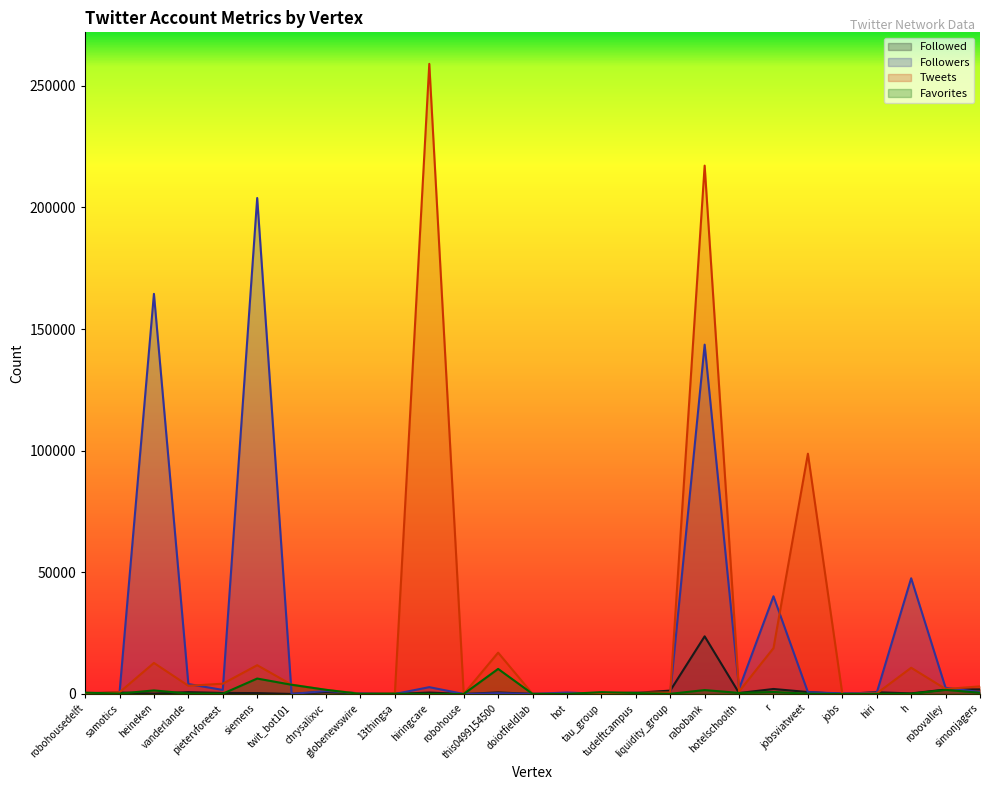

Rank the series by their maximum value, from highest to lowest.

Tweets, Followers, Followed, Favorites